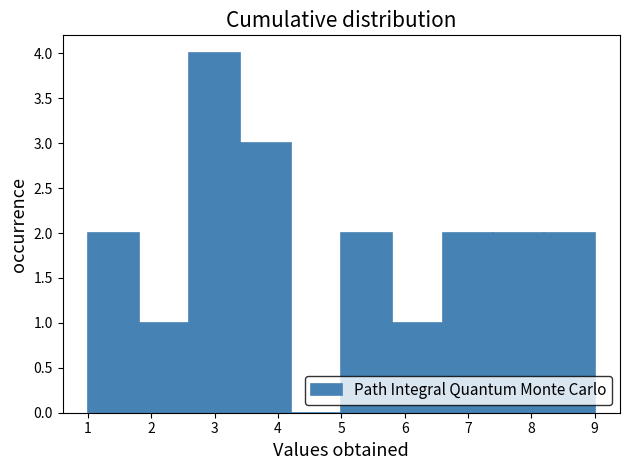

What is the height of the bar covering 7.4 to 8.2 on the x-axis? The values are not printed on the chart, so give them approximately, as read against the axis.

2